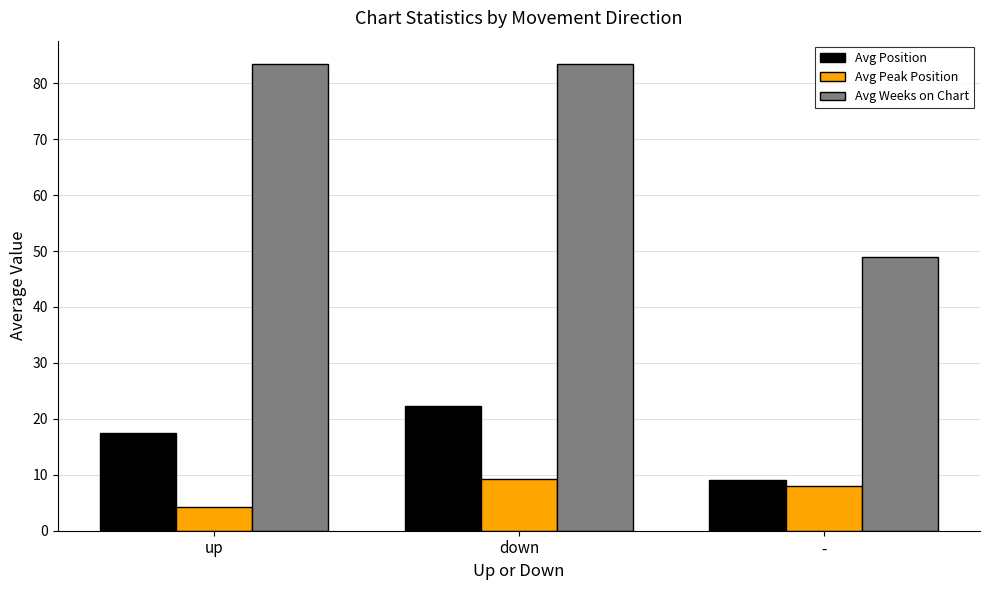

What position from the right is down?

2